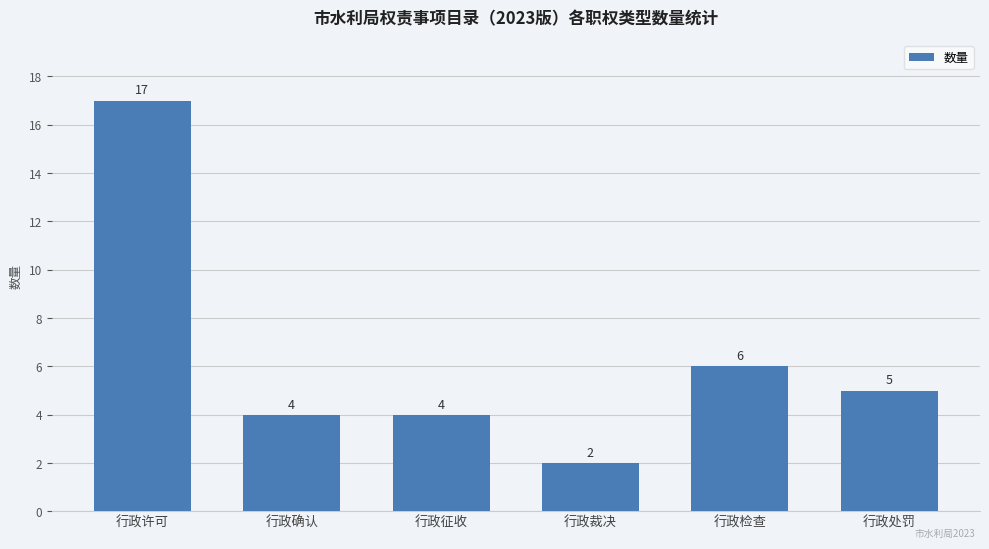

What is the difference between the second highest and minimum values?

4